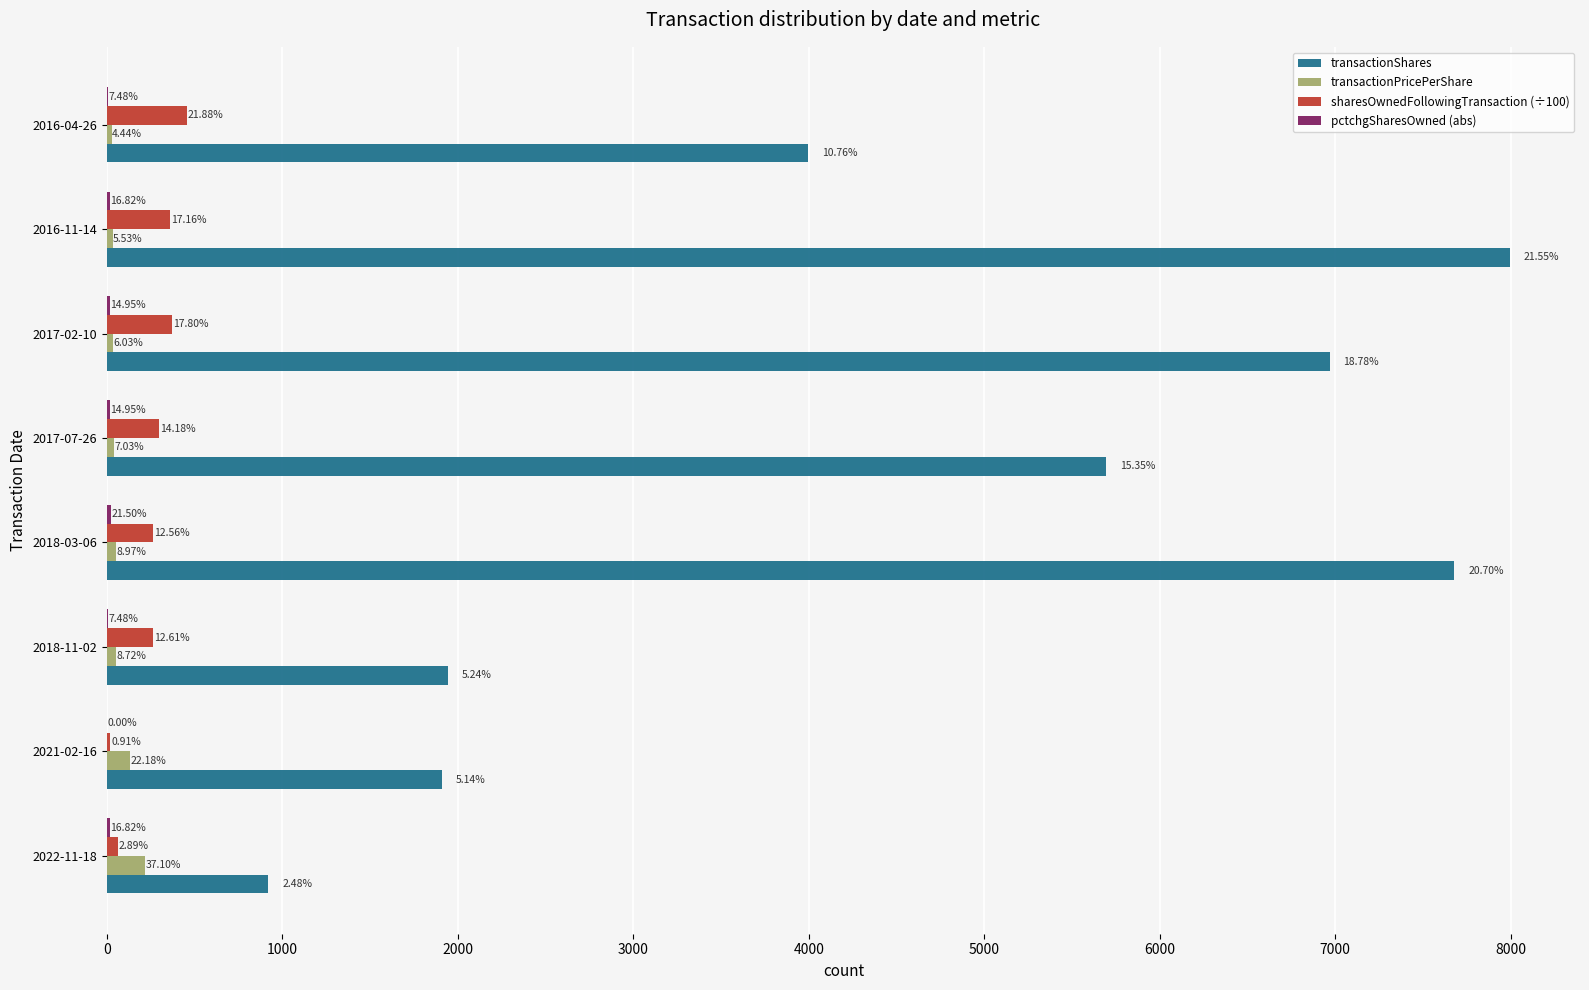

What is the sum of all transactionPricePerShare values?

590.6